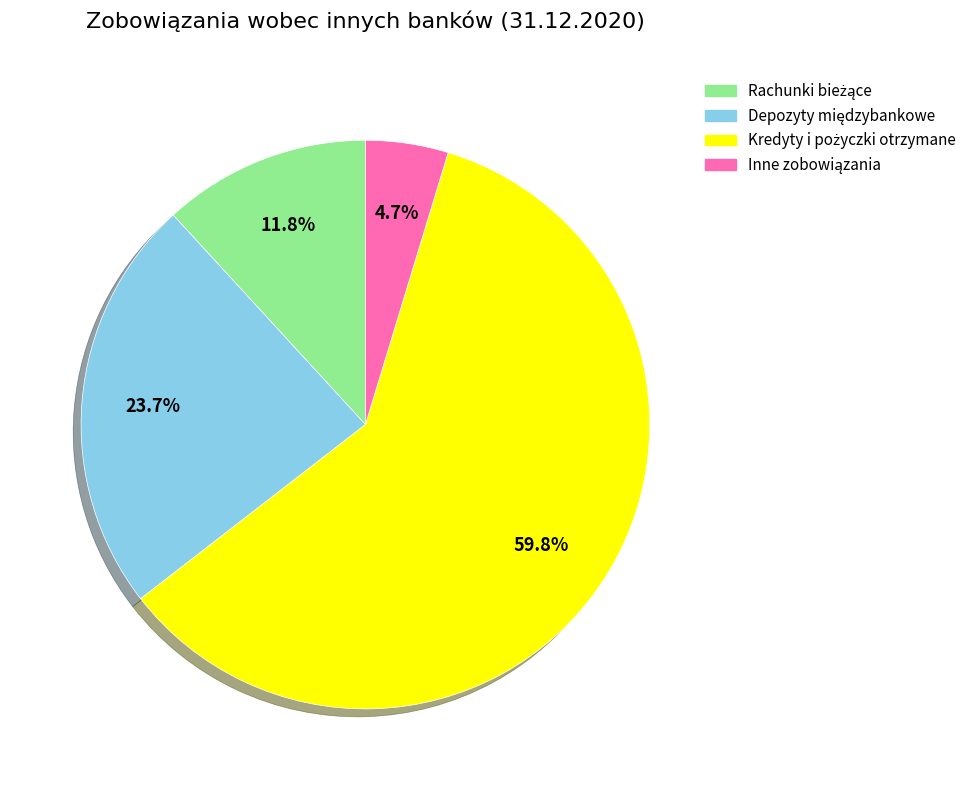

Does any single category account for the majority?

Yes